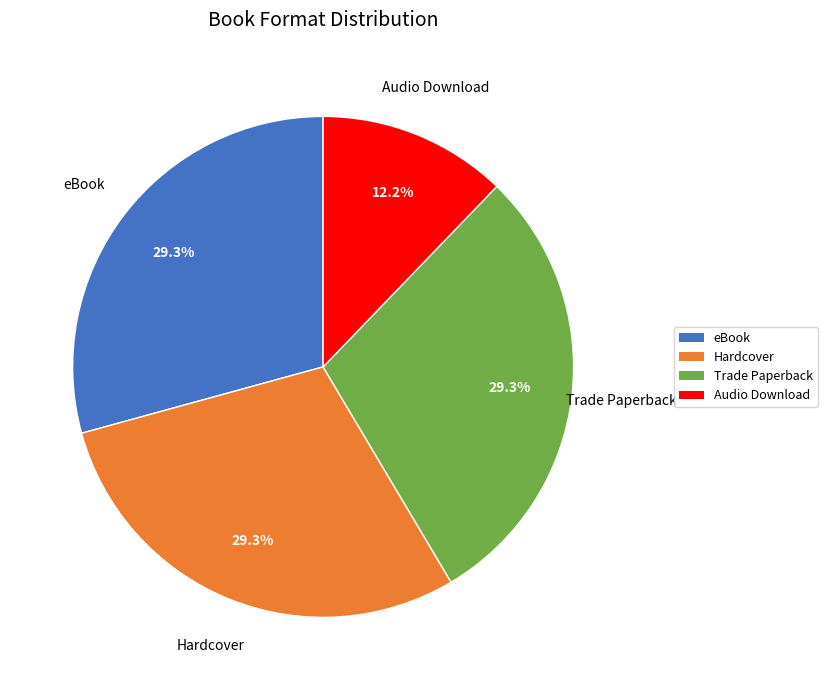

Does eBook account for over 50% of the chart?

No